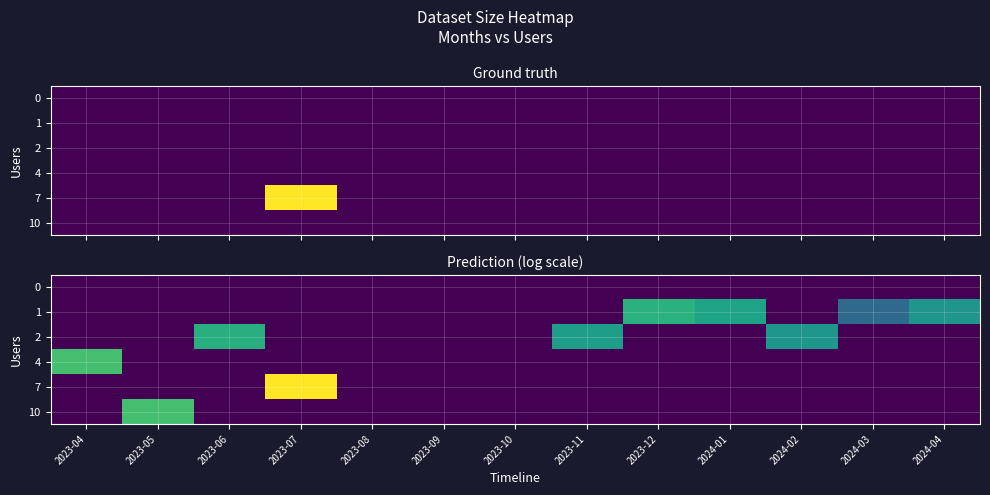

How many positive values does the 7 series have?

1